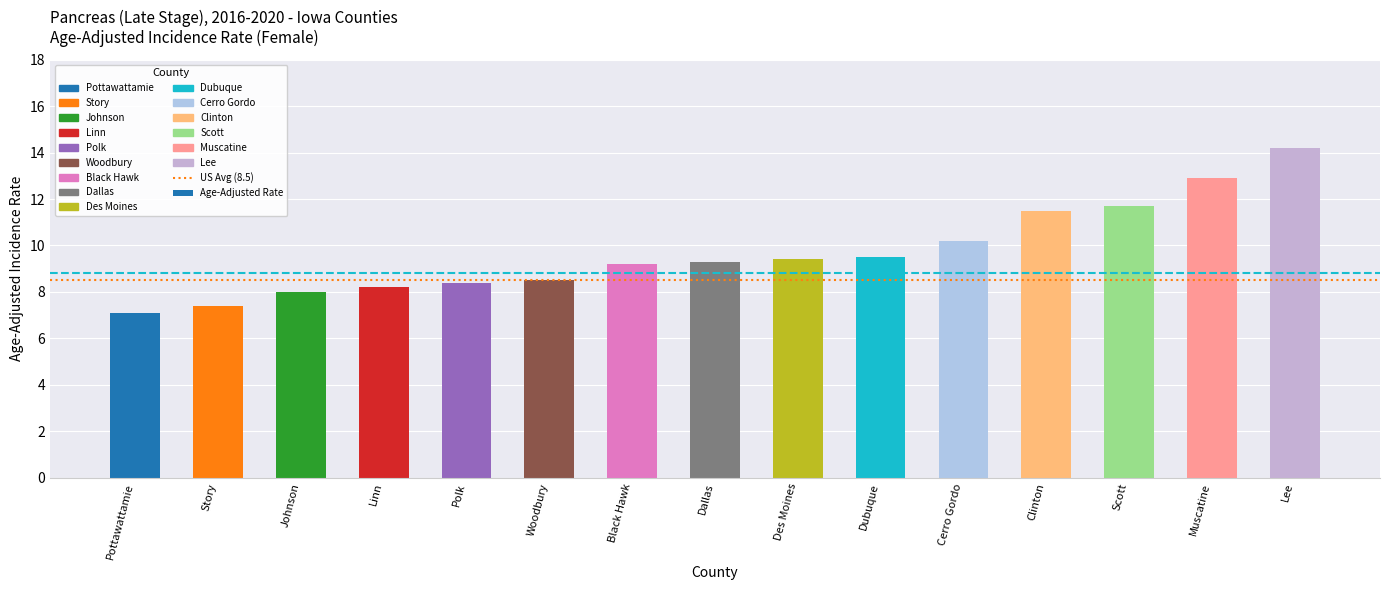

What is the change in value from Linn to Muscatine?

+4.7